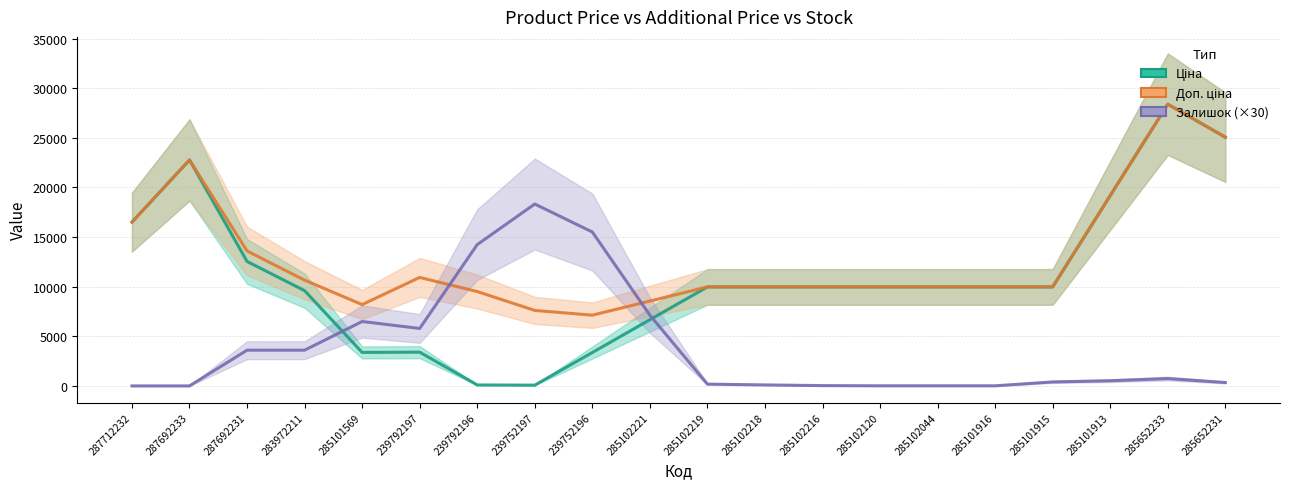

What are all the series names shown in the legend?

Ціна, Доп. ціна, Залишок (×30)